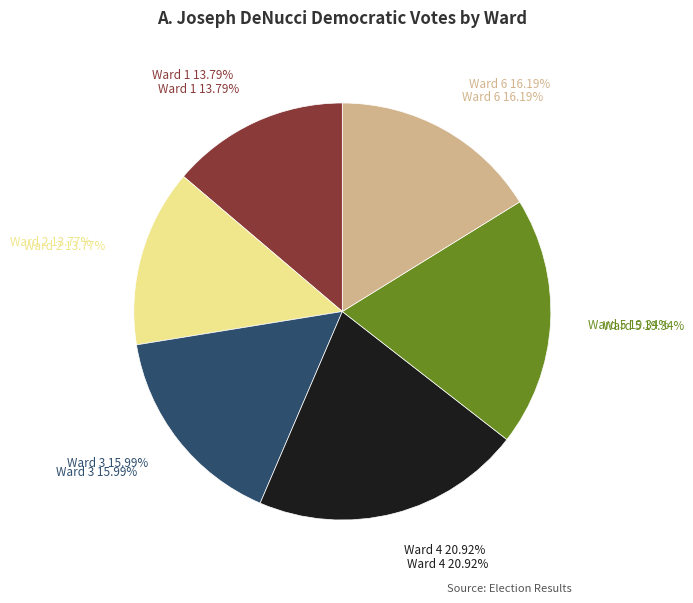

What percentage is the Ward 6 slice, to the nearest percent?

16%